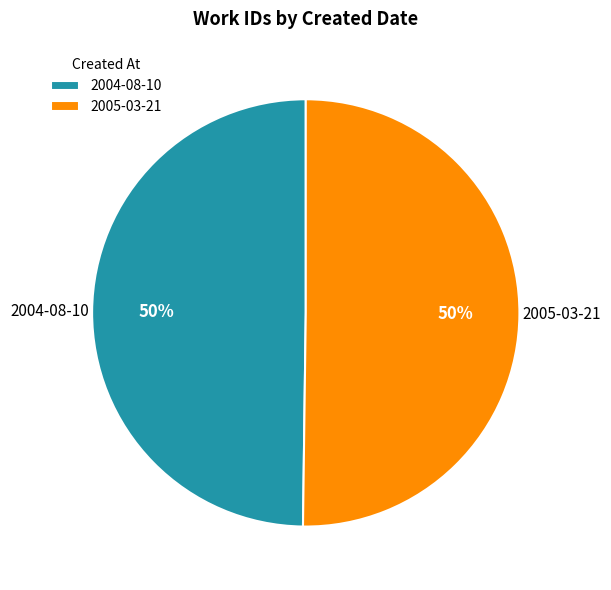

What percentage is the 2005-03-21 slice, to the nearest percent?

50%